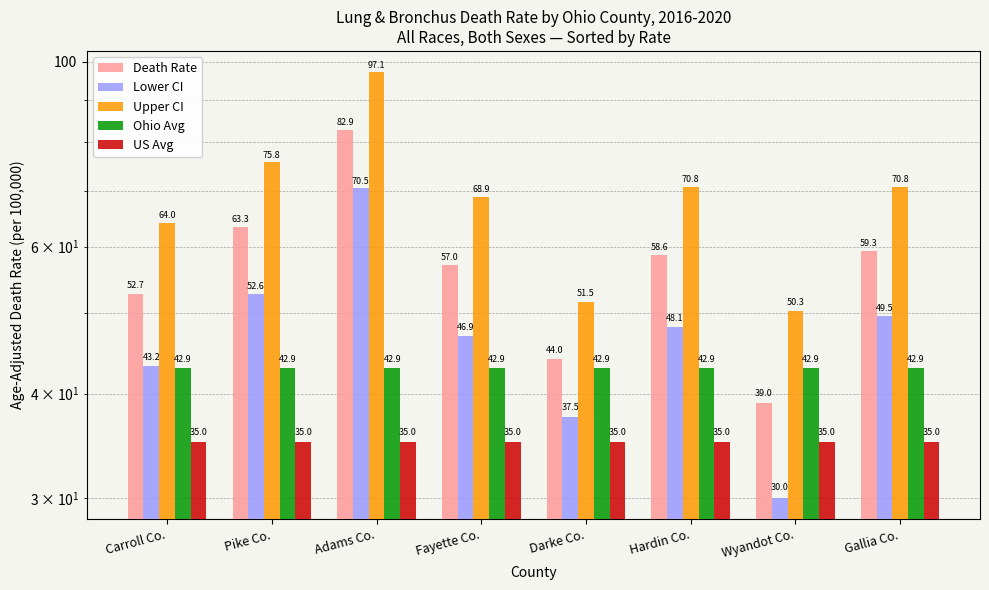

Which category has the highest value in the Death Rate series?

Adams Co.